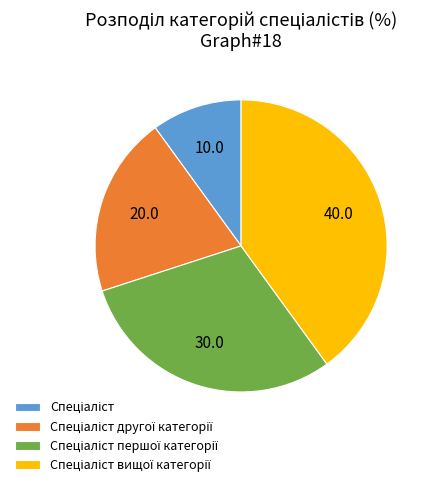

Is there any slice that represents more than half of the pie?

No